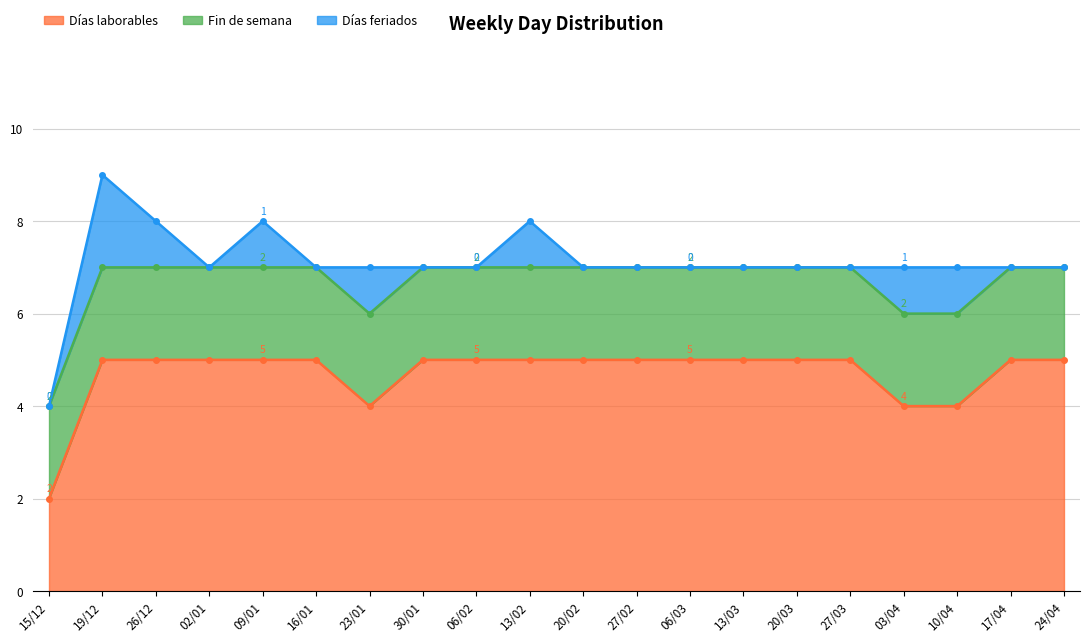

At which label does Fin de semana reach its minimum?

15/12